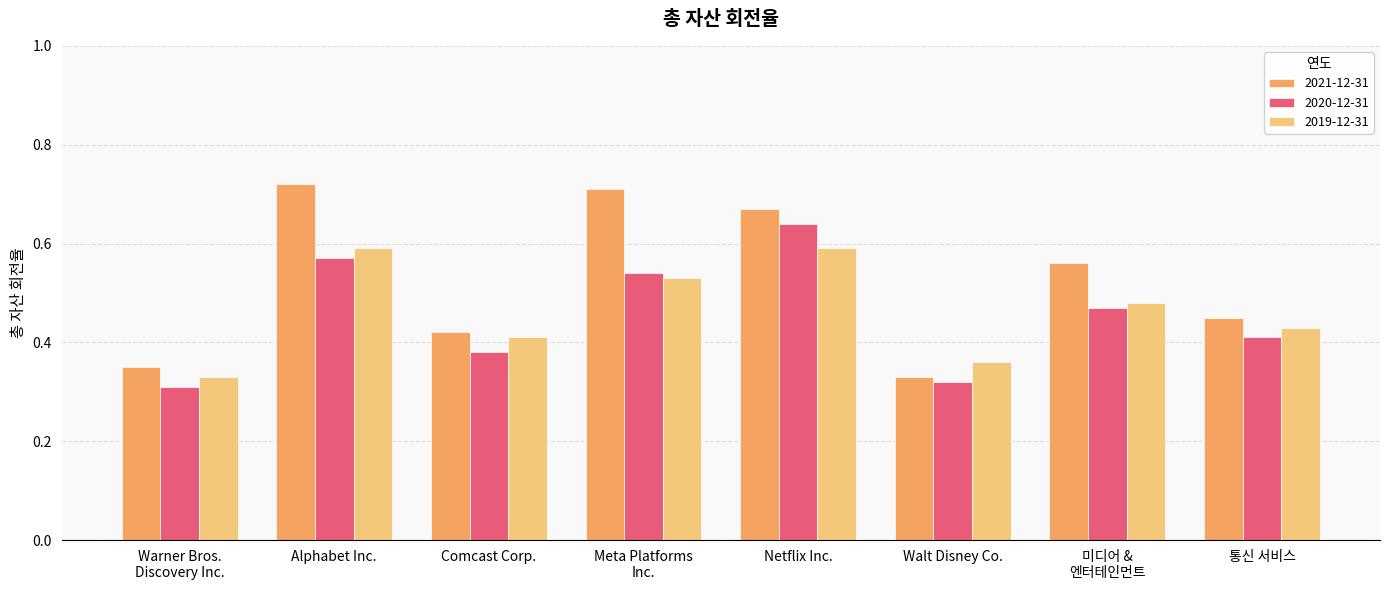

Which category has the highest value in the 2020-12-31 series?

Netflix Inc.